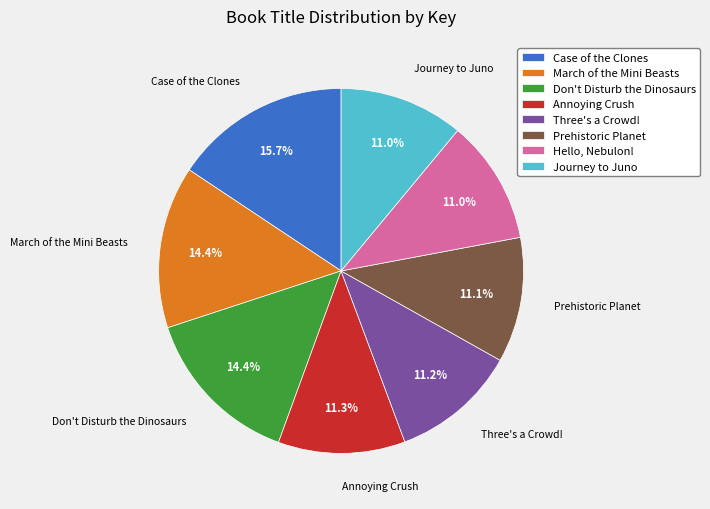

Does any single category account for the majority?

No